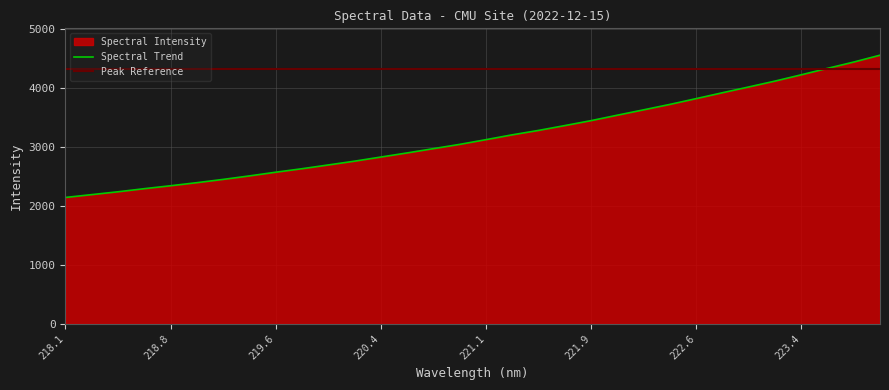

What is the highest value of the Spectral Trend series?

4550.2